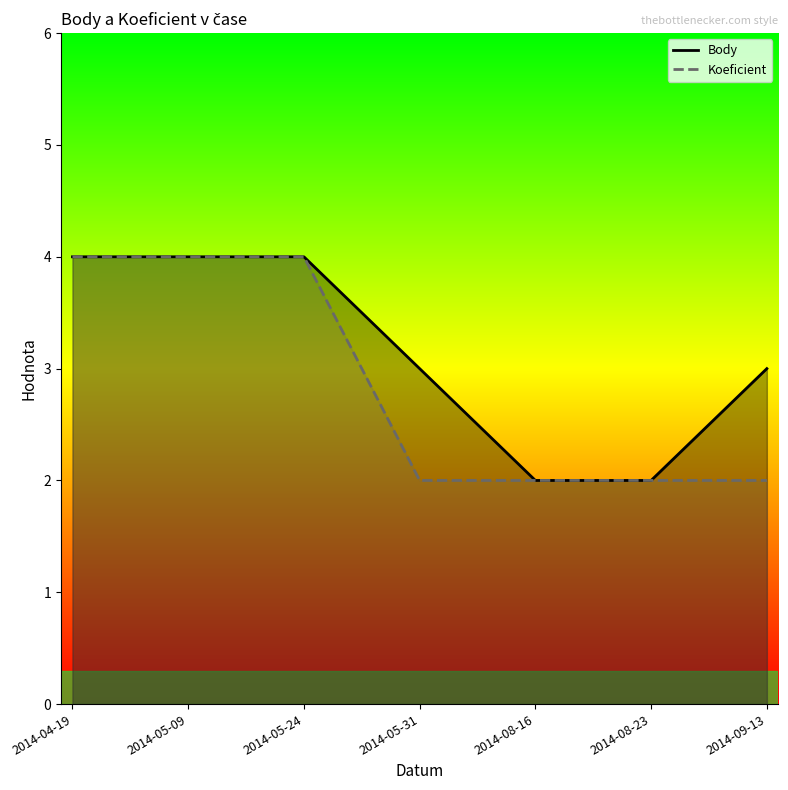

Rank the categories by Koeficient value from lowest to highest.

2014-05-31, 2014-08-16, 2014-08-23, 2014-09-13, 2014-04-19, 2014-05-09, 2014-05-24